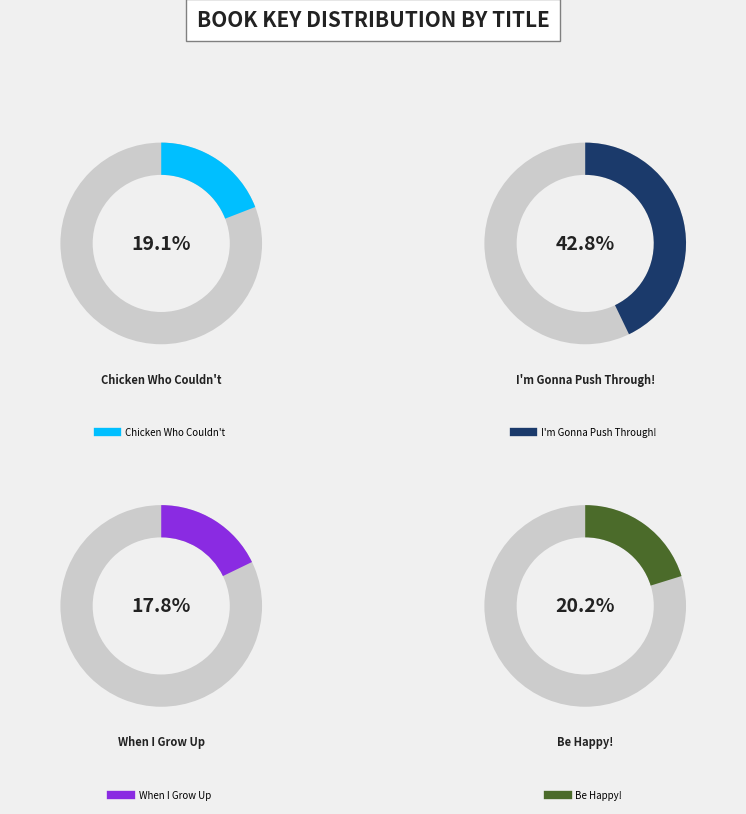

Which slice is the largest?

I'm Gonna Push Through!